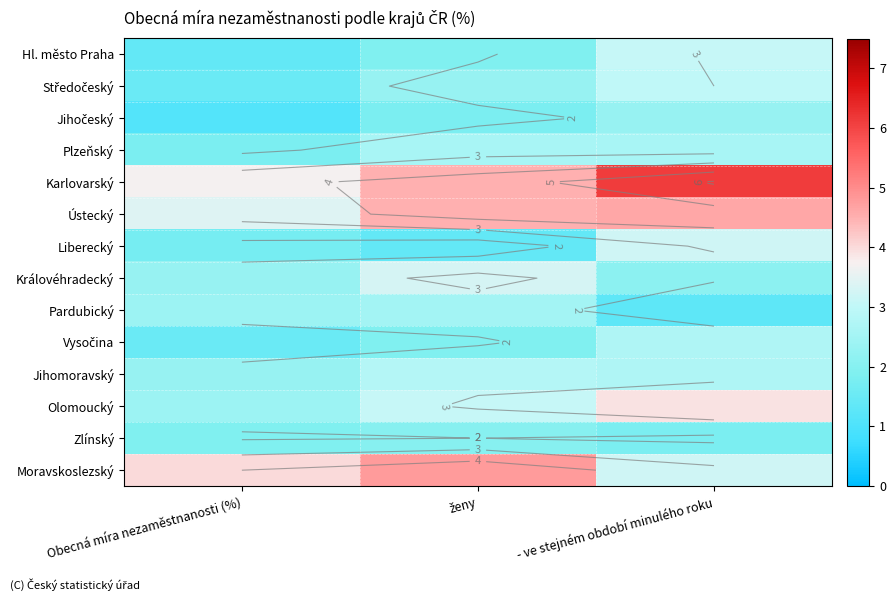

Is it true that Jihomoravský equals 2.8 at ženy?

True